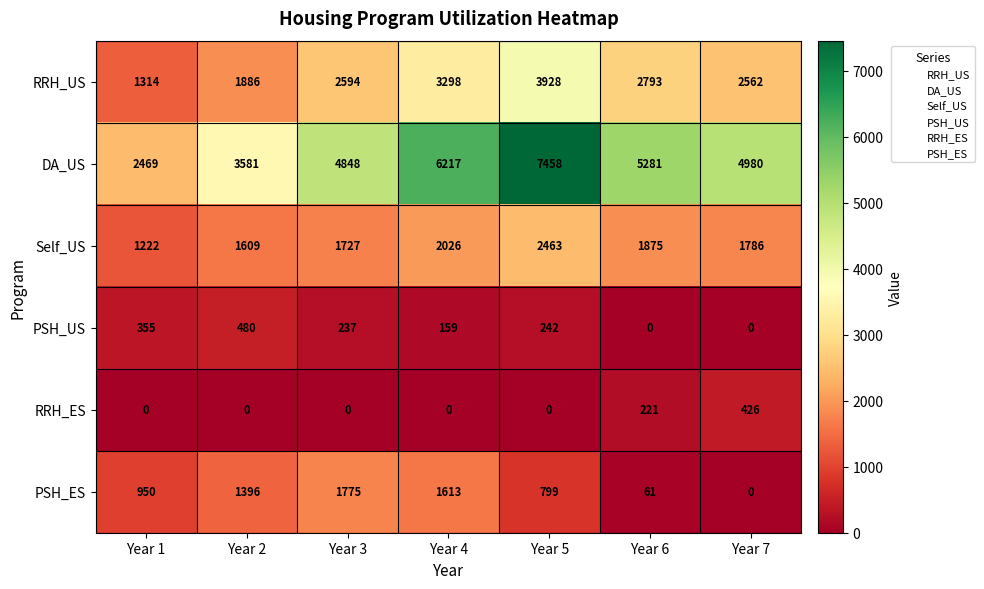

What is the lowest value of the Self_US series?

1222